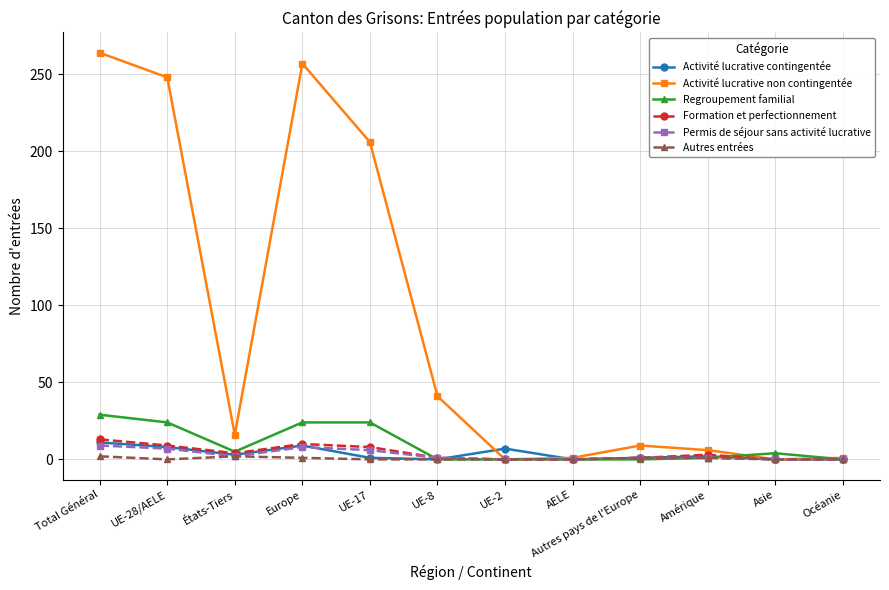

What is the difference between the maximum and minimum values in the Activité lucrative contingentée series?

11